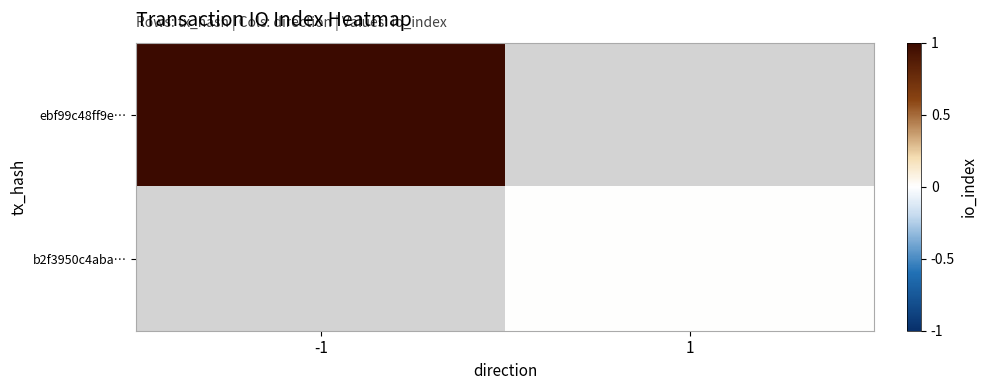

At which label does b2f3950c4aba… reach its minimum?

-1